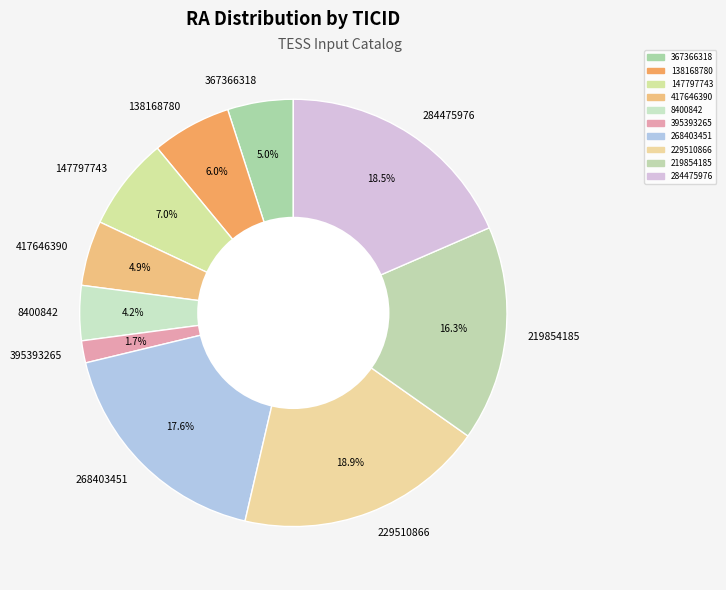

Between 8400842 and 138168780, which is larger?

138168780